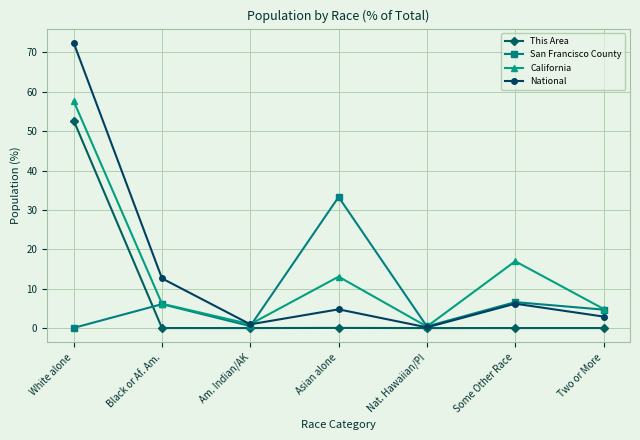

What is the label of the 6th point from the right?

Black or Af. Am.